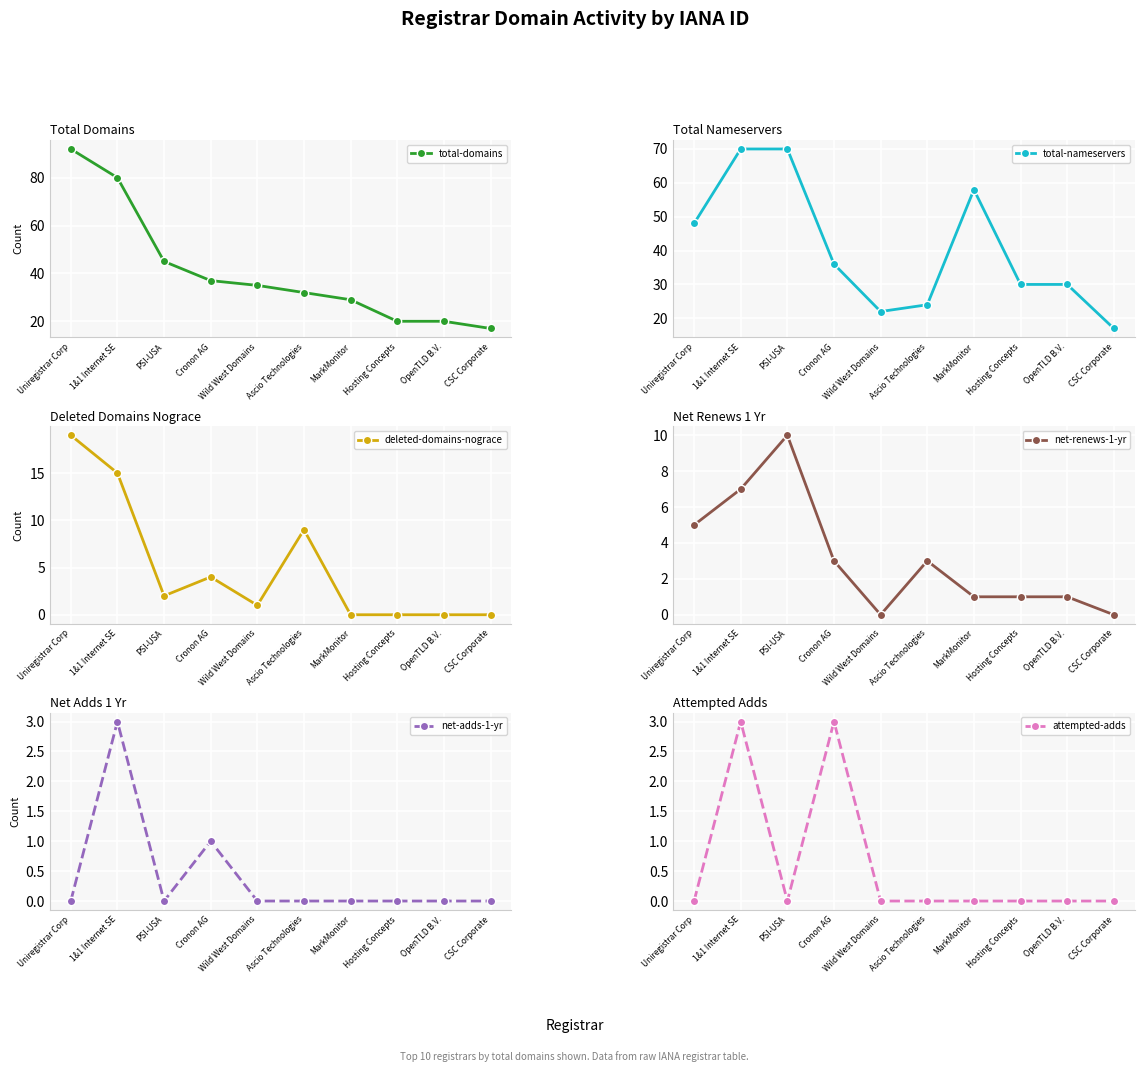

List the labels in order of total-nameservers value, smallest first.

CSC Corporate, Wild West Domains, Ascio Technologies, Hosting Concepts, OpenTLD B.V., Cronon AG, Uniregistrar Corp, MarkMonitor, 1&1 Internet SE, PSI-USA